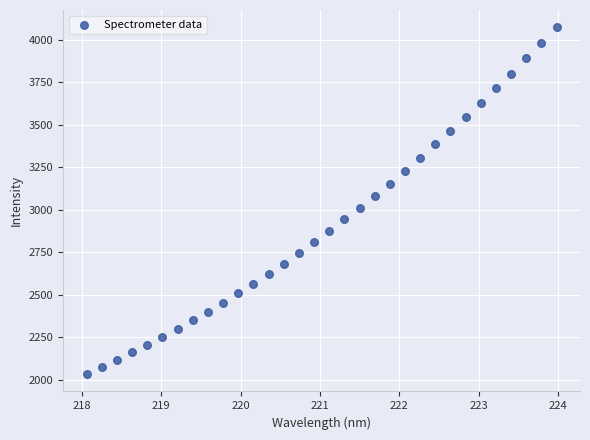

What is the range of X values (max minus min)?

5.9